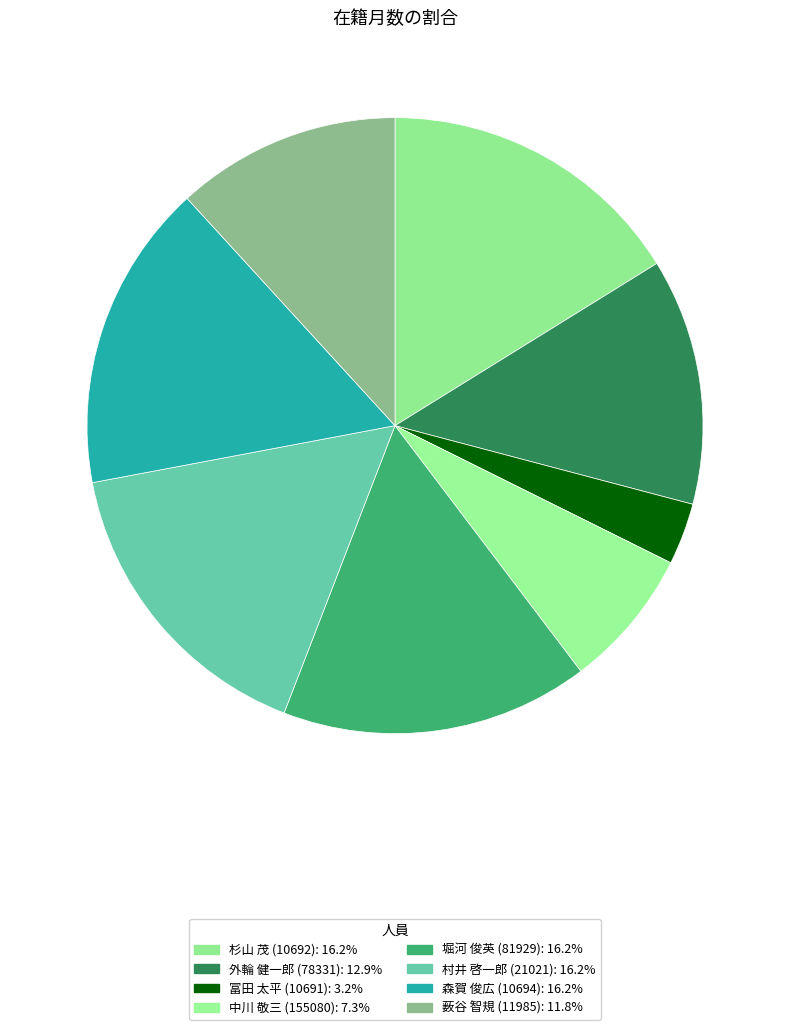

Count the number of slices in the pie.

8